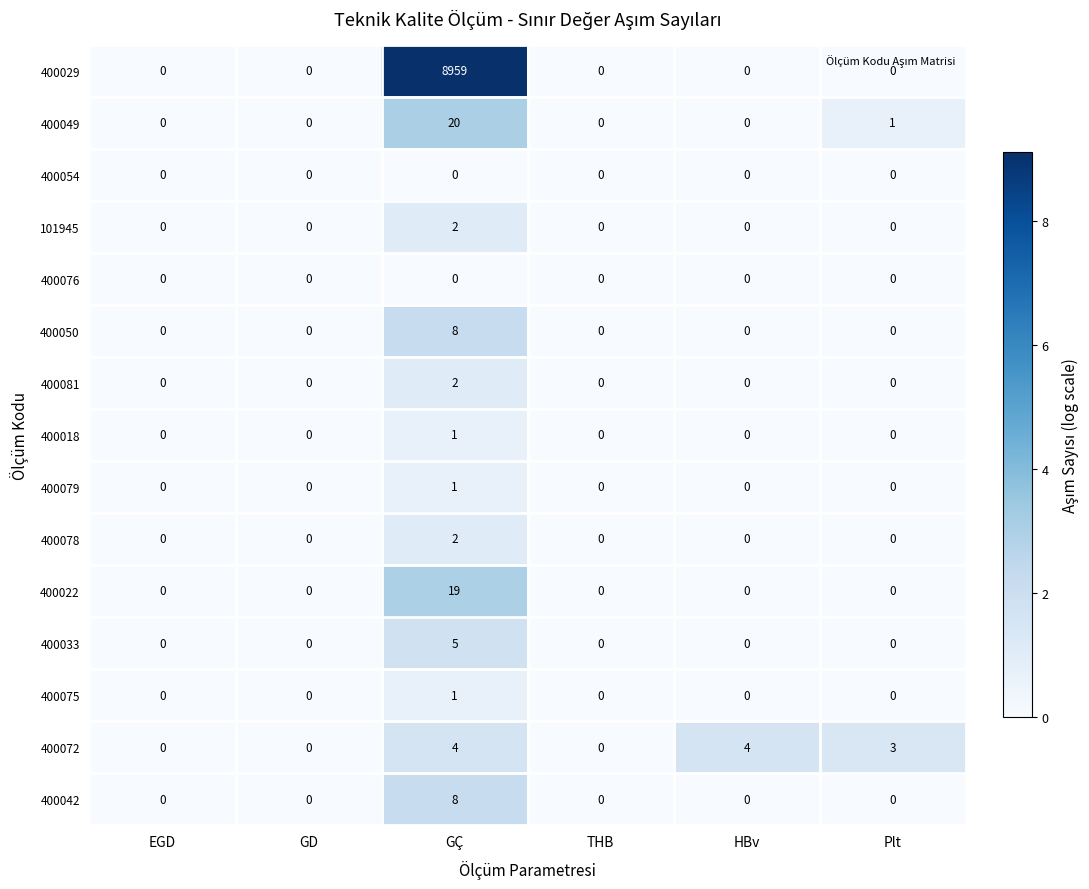

Is it true that 400049 equals -9 at THB?

False